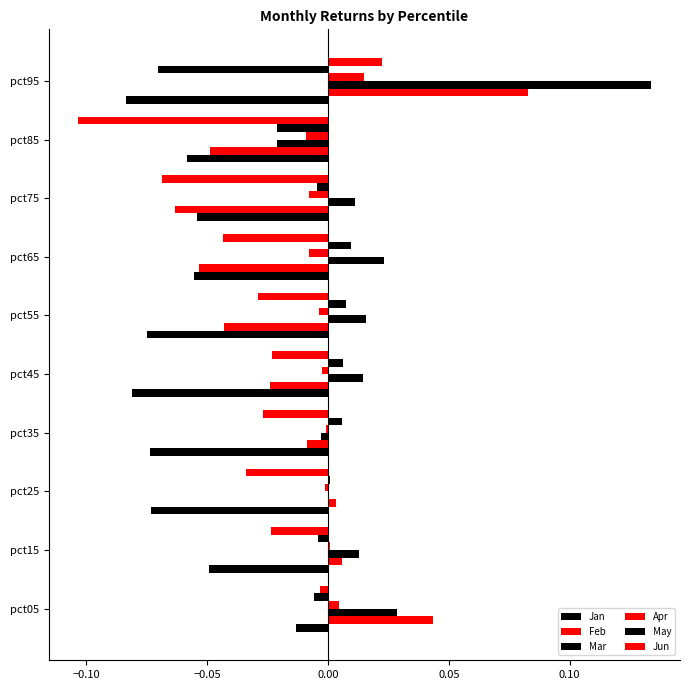

Which series has the largest range (max minus min)?

Mar